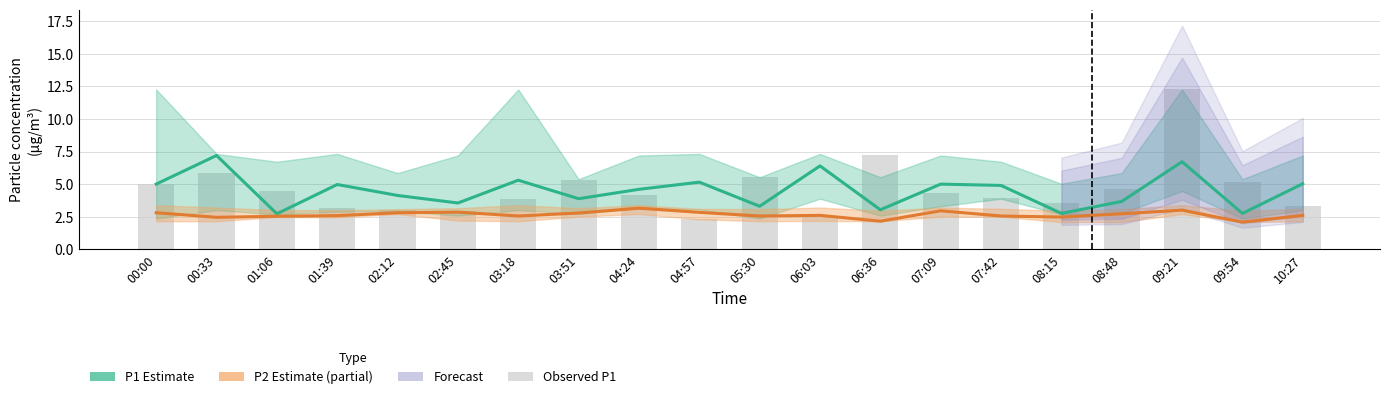

True or false: P2 Estimate (partial) has a value of 0.5 at 07:42.

False